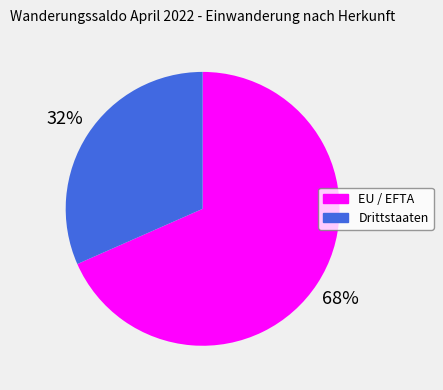

What is the majority slice?

EU / EFTA